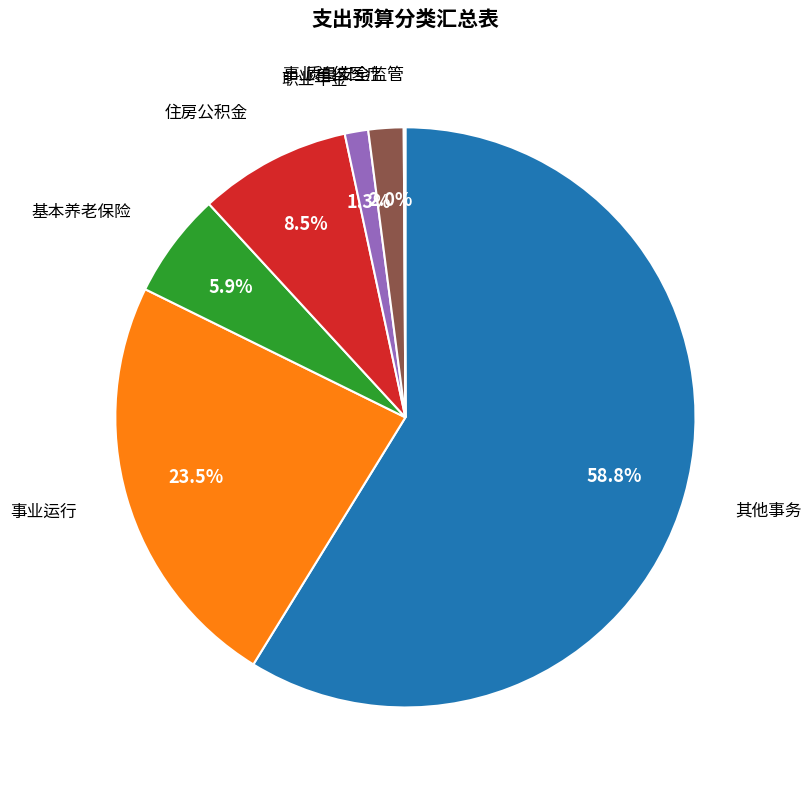

Is there any slice that represents more than half of the pie?

Yes